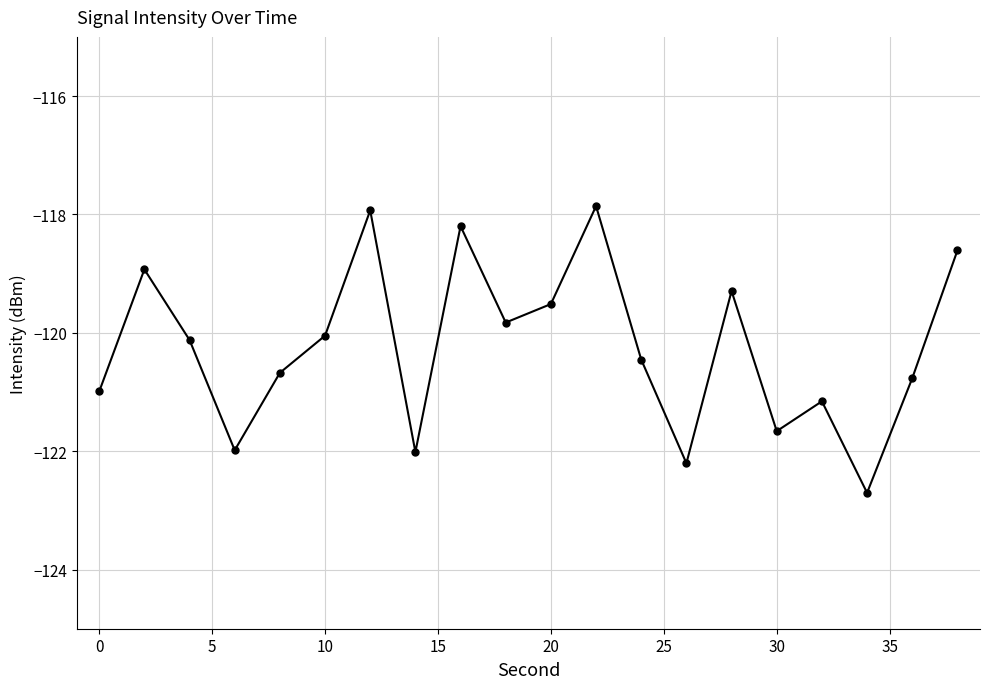

How many points are higher than both their immediate neighbors (excluding endpoints)?

6